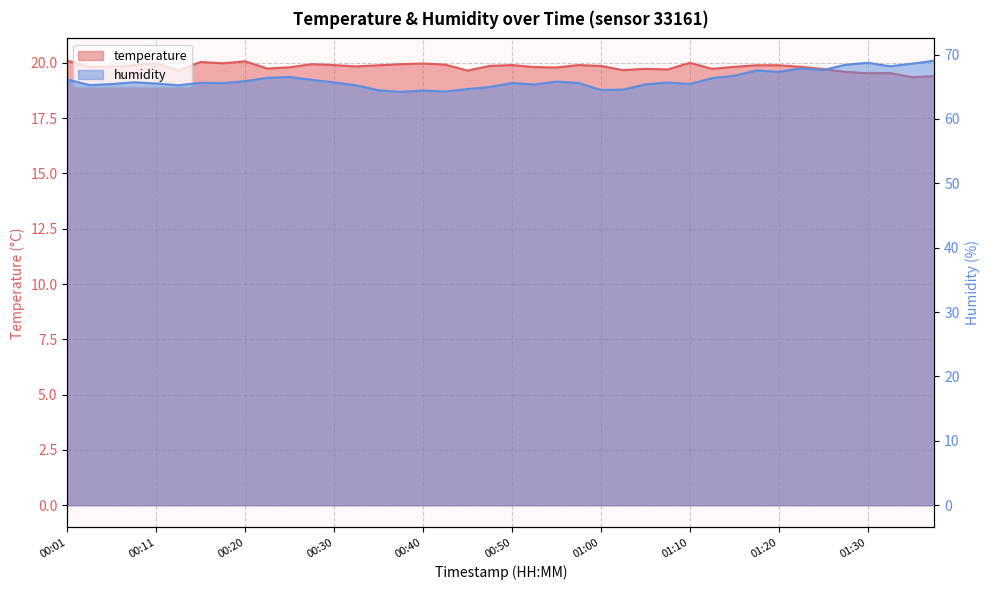

What position from the left is 00:23?

10